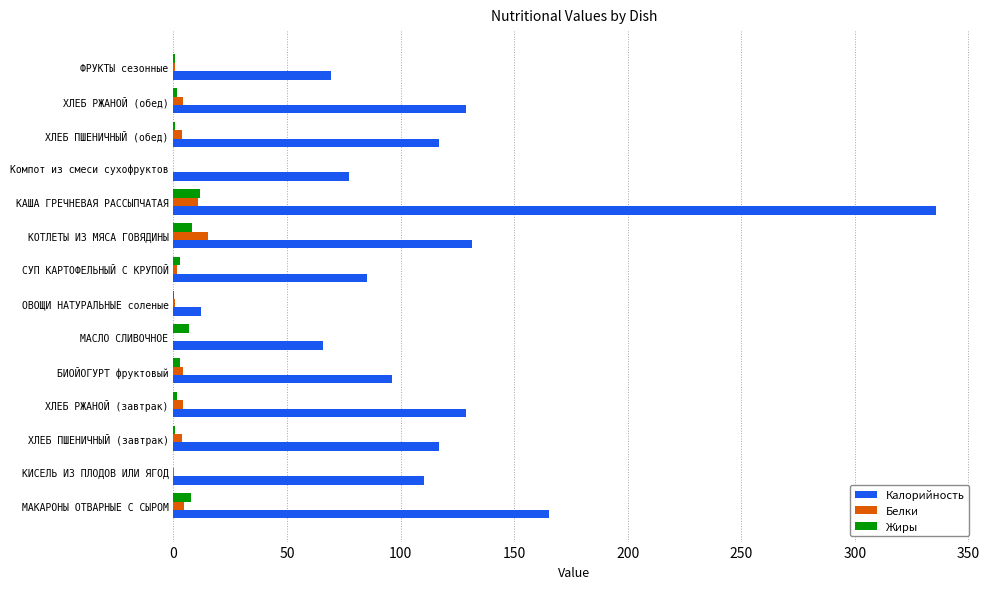

How many values in the Калорийность series exceed 116?

7